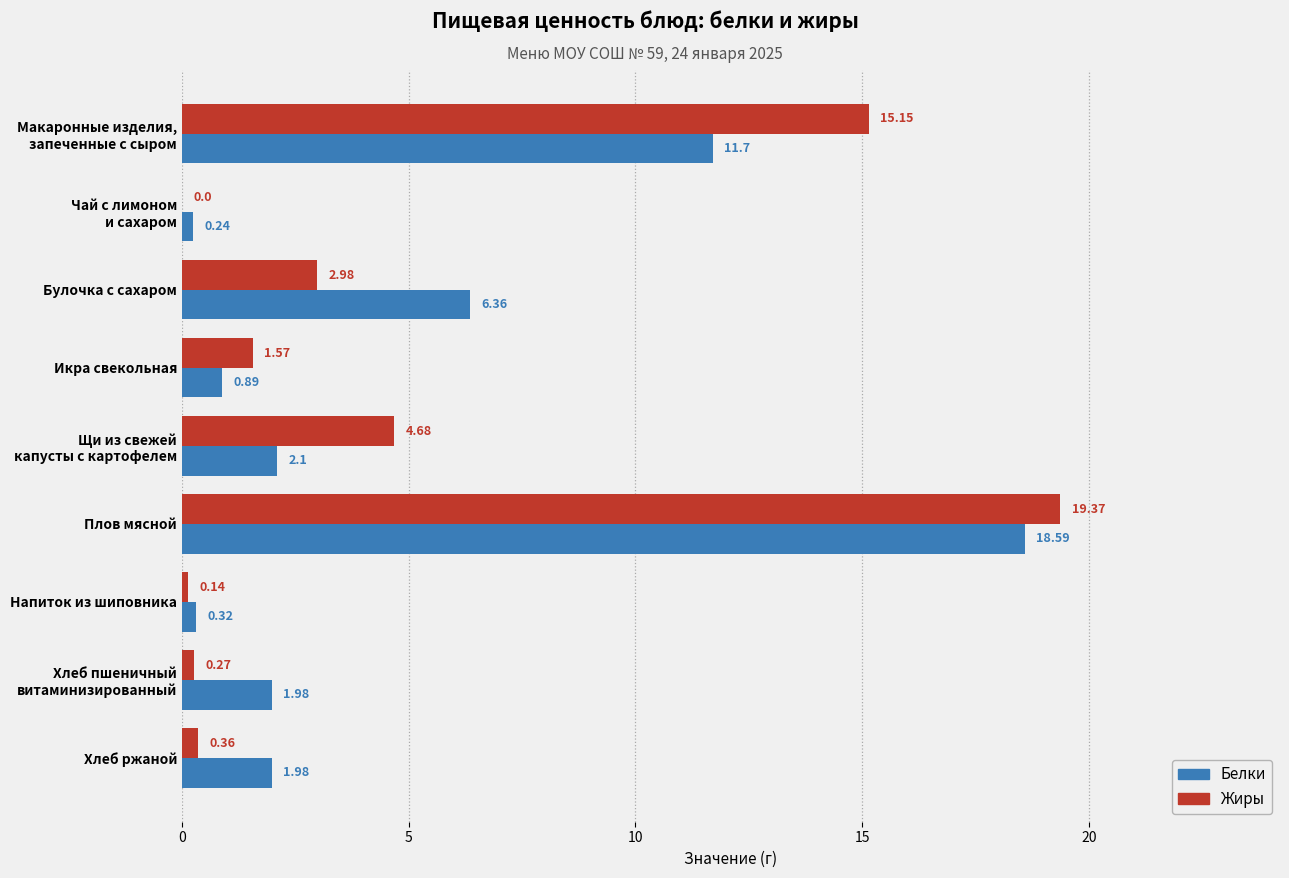

Count the number of data series in this chart.

2